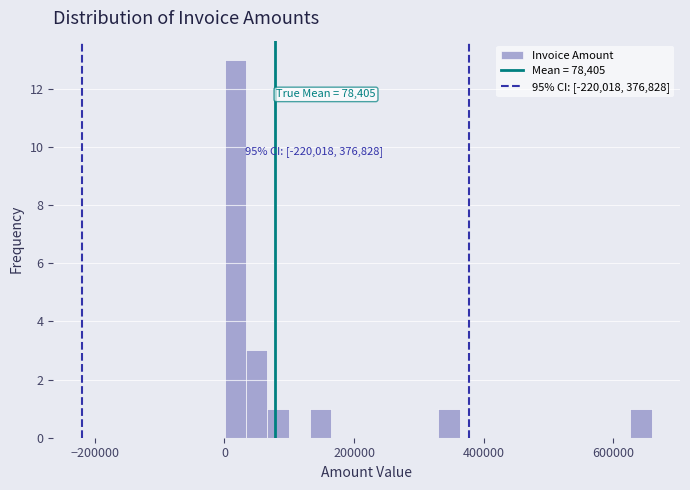

Read against the x-axis, roughly where is the centre of the tallest bar?

20000